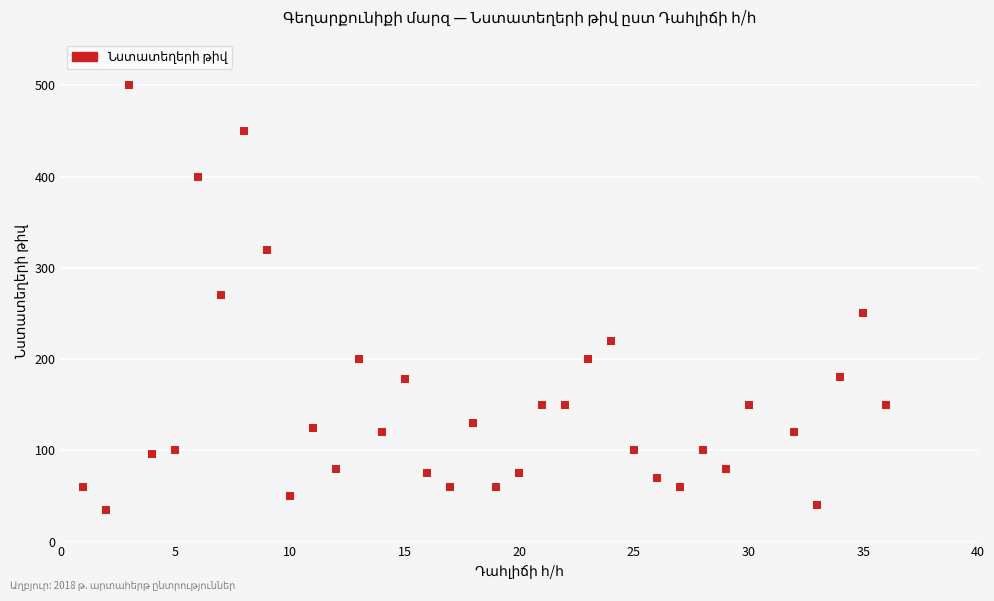

What is the range of Y values (max minus min)?

465